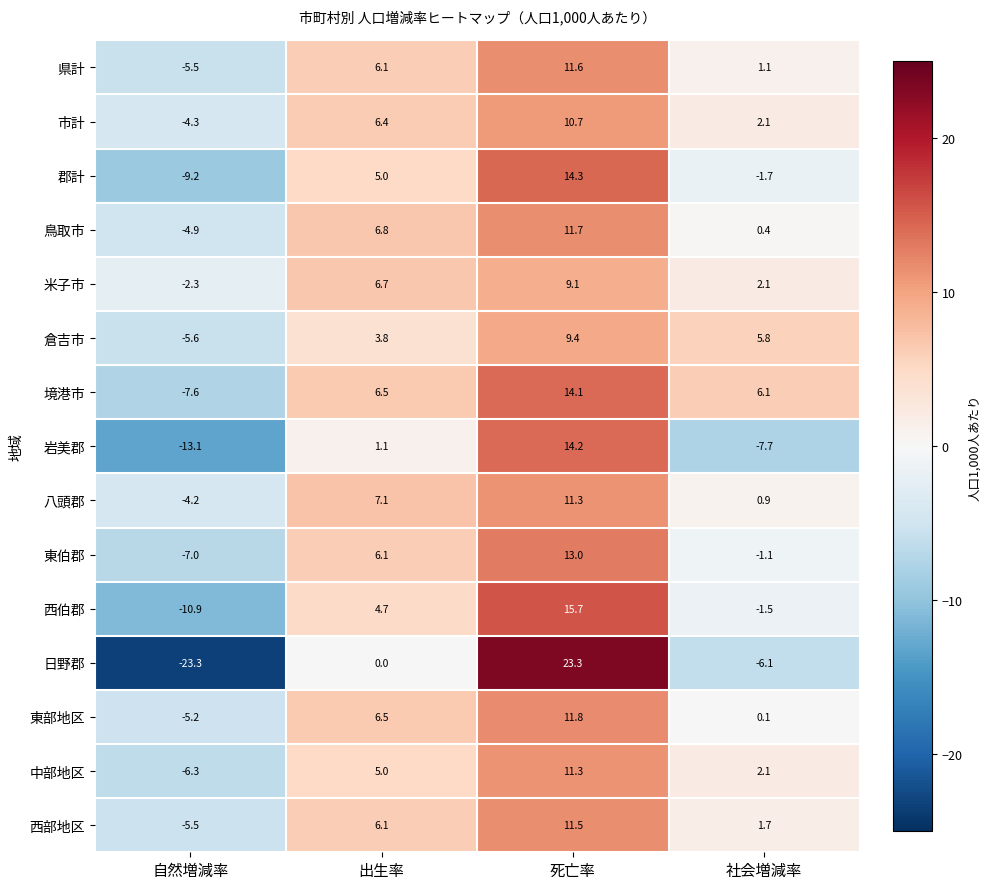

How many negative values does the 中部地区 series have?

1